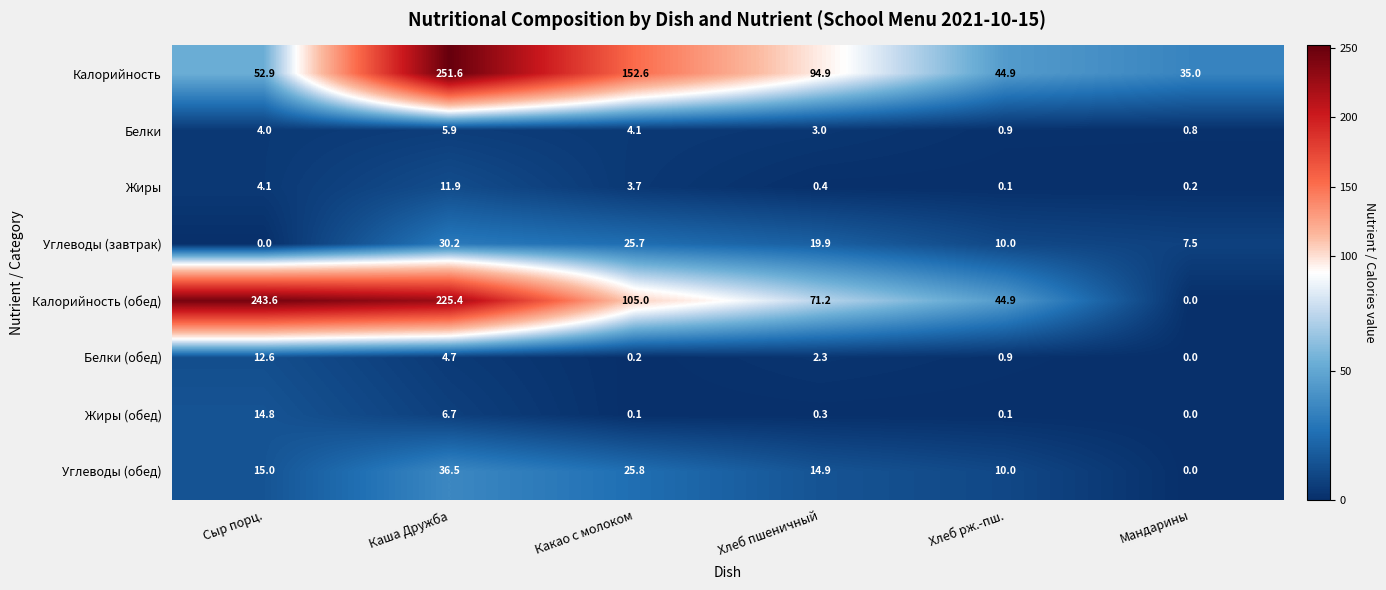

At which category is the sum across all series the highest?

Каша Дружба